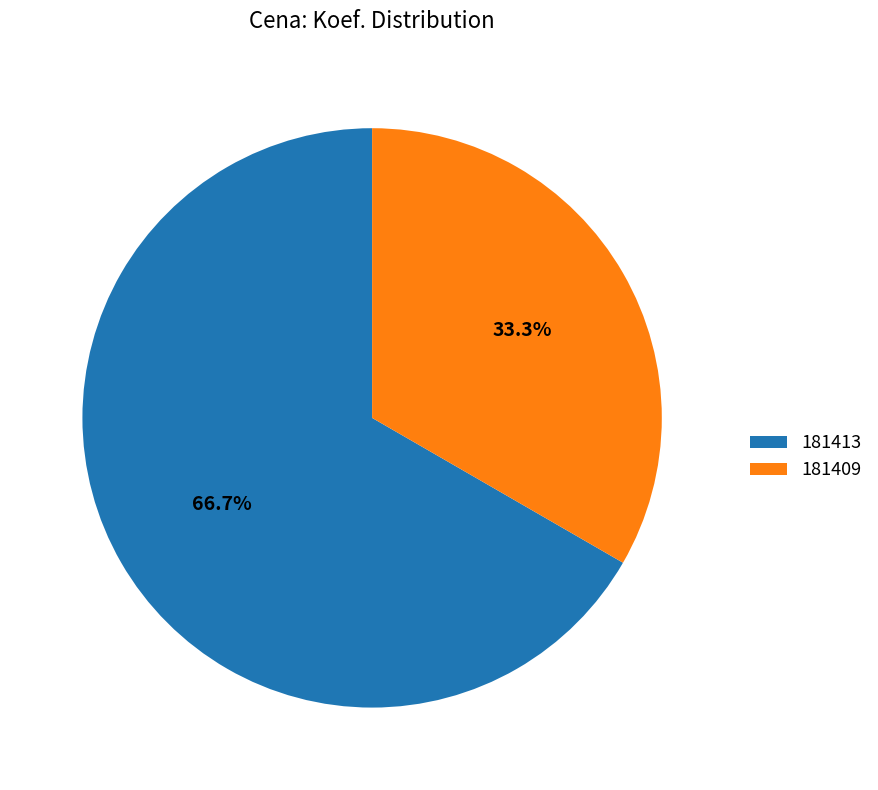

To the nearest percent, what is the difference between the largest and smallest slice percentages?

33%